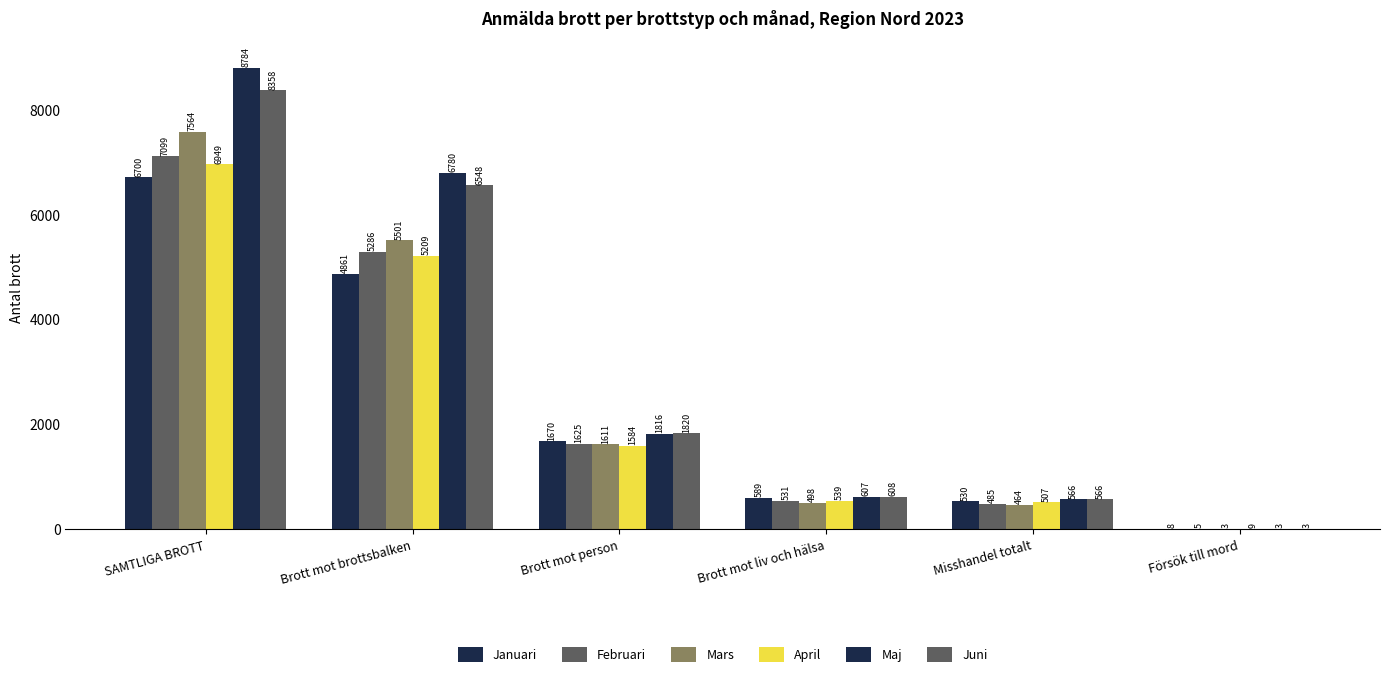

Reading left to right, extract all data points from this chart.

Januari: 6700	4861	1670	589	530	8
Februari: 7099	5286	1625	531	485	5
Mars: 7564	5501	1611	498	464	3
April: 6949	5209	1584	539	507	9
Maj: 8784	6780	1816	607	566	3
Juni: 8358	6548	1820	608	566	3